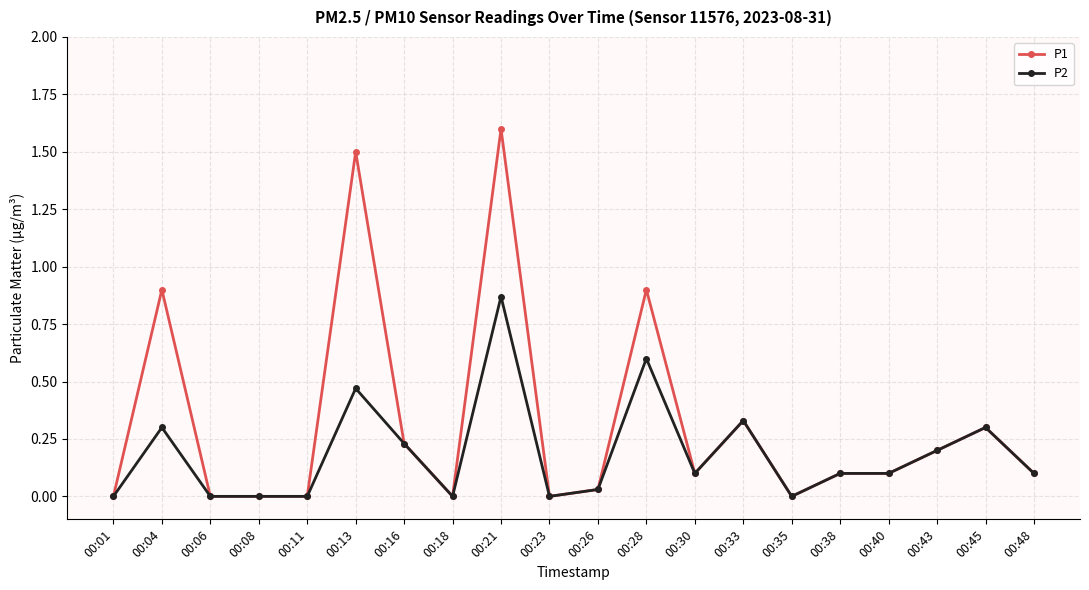

Rank the series by their maximum value, from lowest to highest.

P2, P1